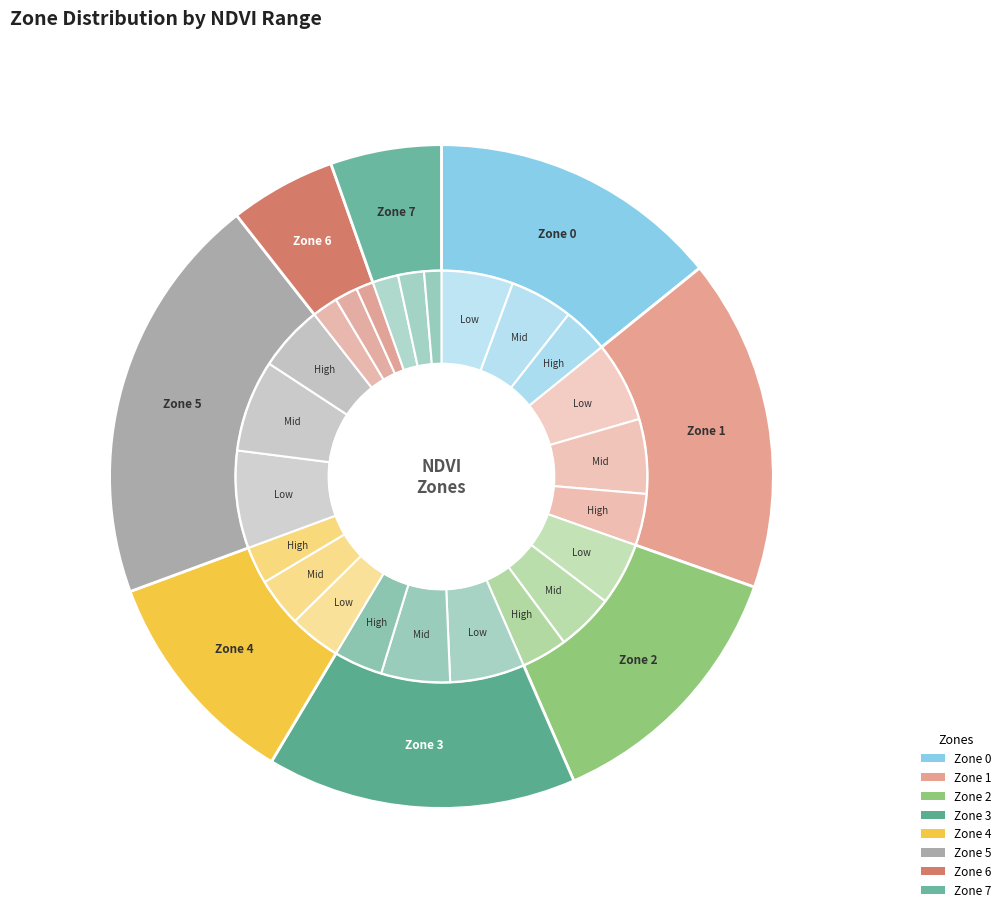

Is Zone 4 the majority of the pie?

No